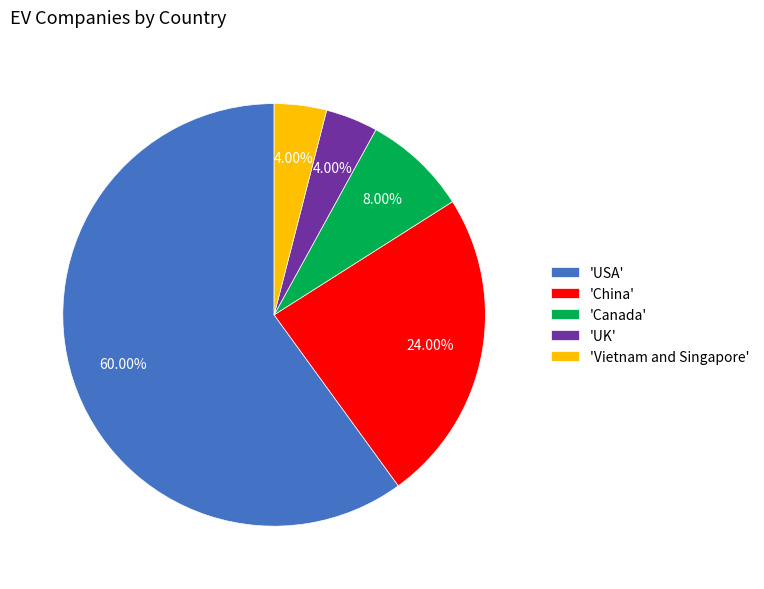

What is the largest slice in the pie chart?

'USA'